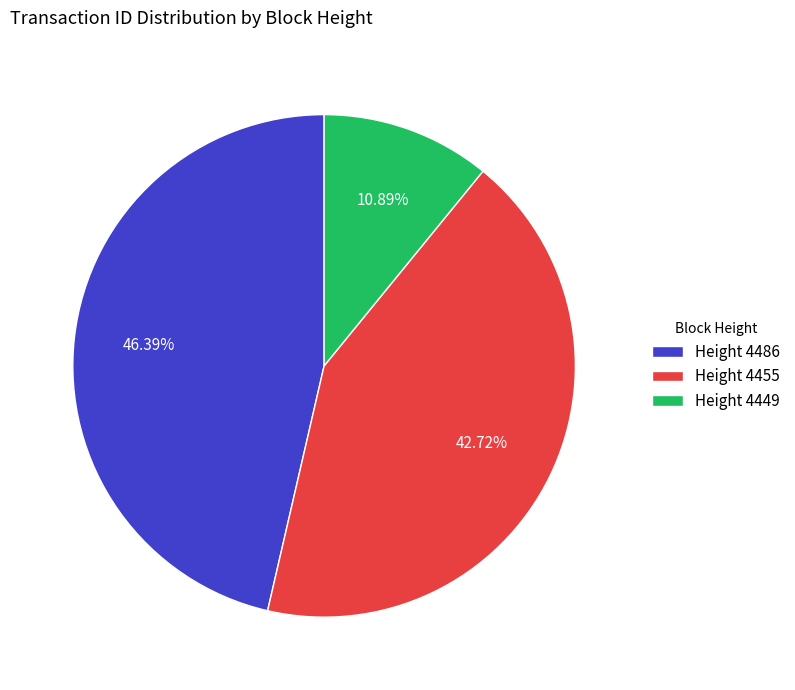

Approximately how many times larger is the value at Height 4486 compared to Height 4455?

1.1